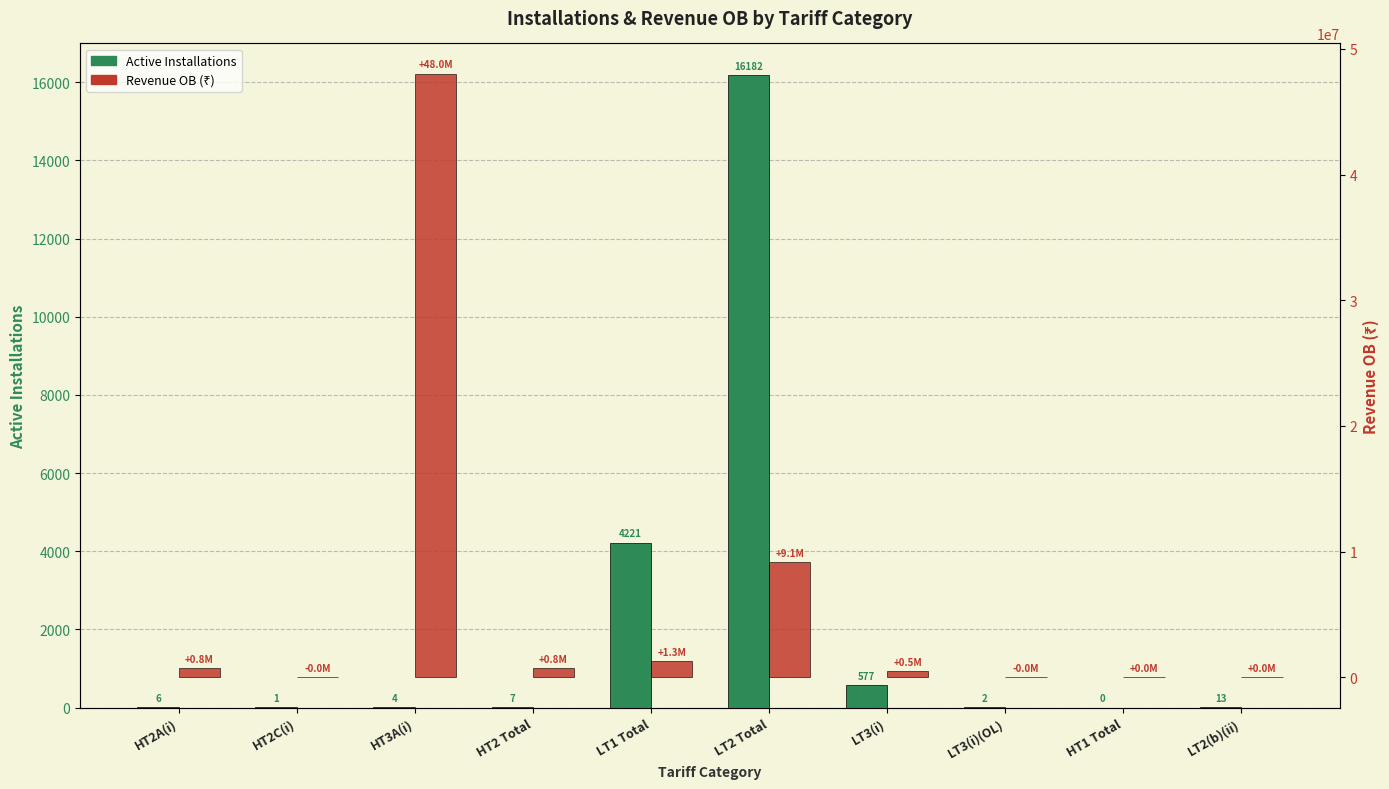

How many values in the Revenue OB (₹) series exceed 750946?

5